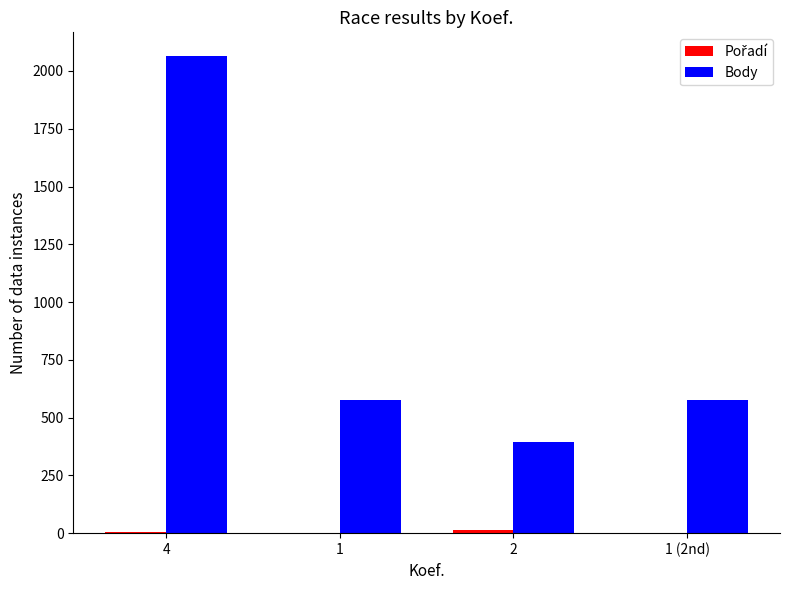

Count the number of categories in the chart.

4